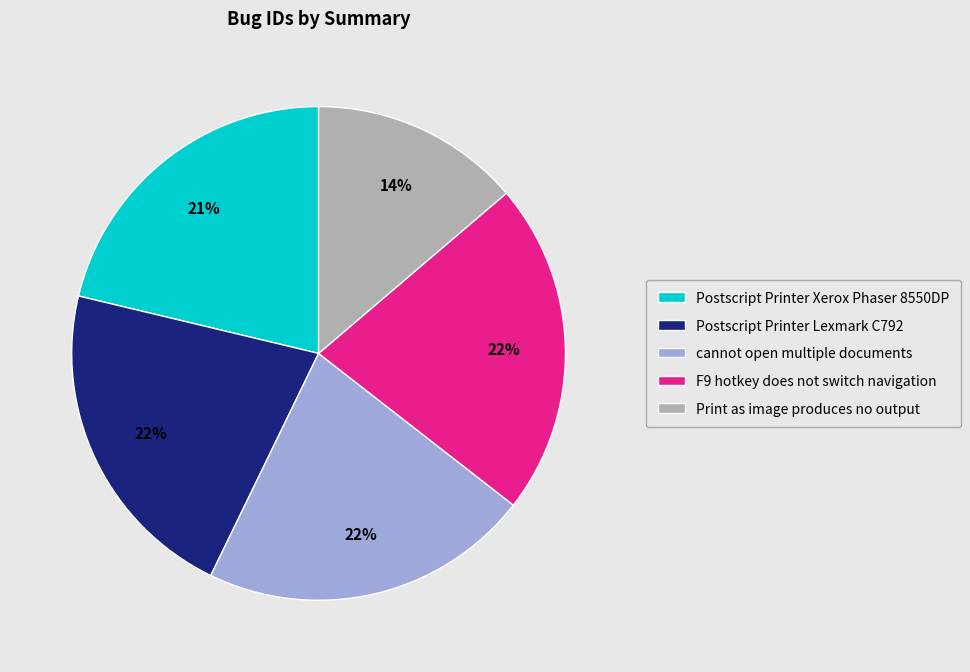

Does Print as image produces no output account for over 50% of the chart?

No